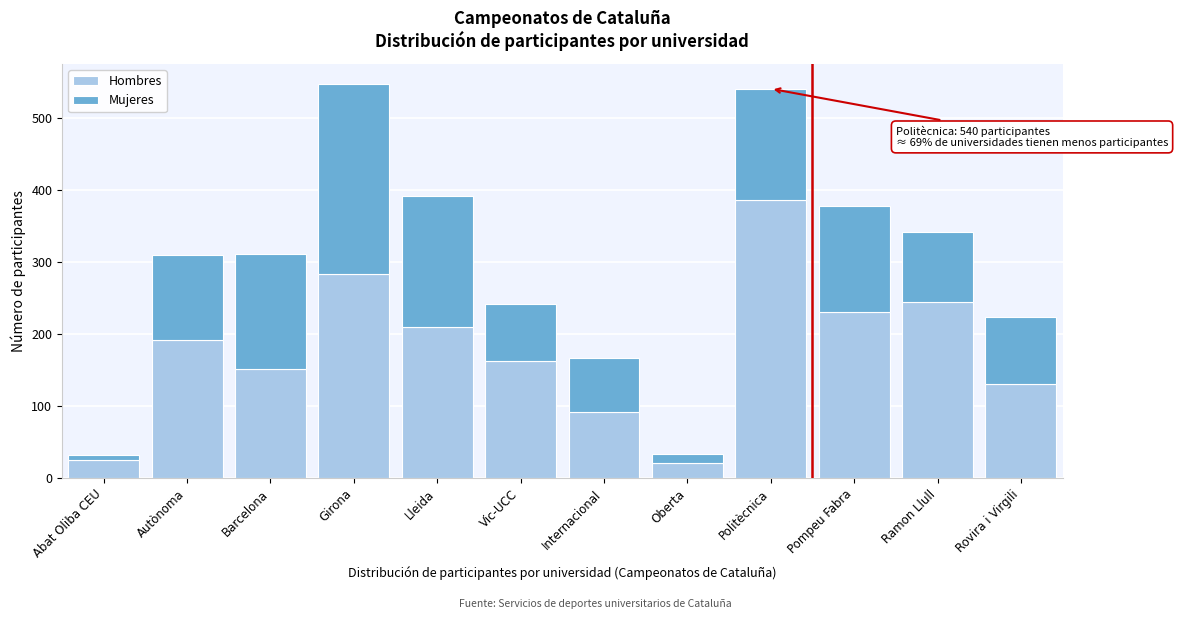

Reading right to left, list the values for the Hombres series.

Rovira i Virgili=131	Ramon Llull=244	Pompeu Fabra=230	Politècnica=385	Oberta=21	Internacional=91	Vic-UCC=163	Lleida=209	Girona=283	Barcelona=151	Autònoma=192	Abat Oliba CEU=25